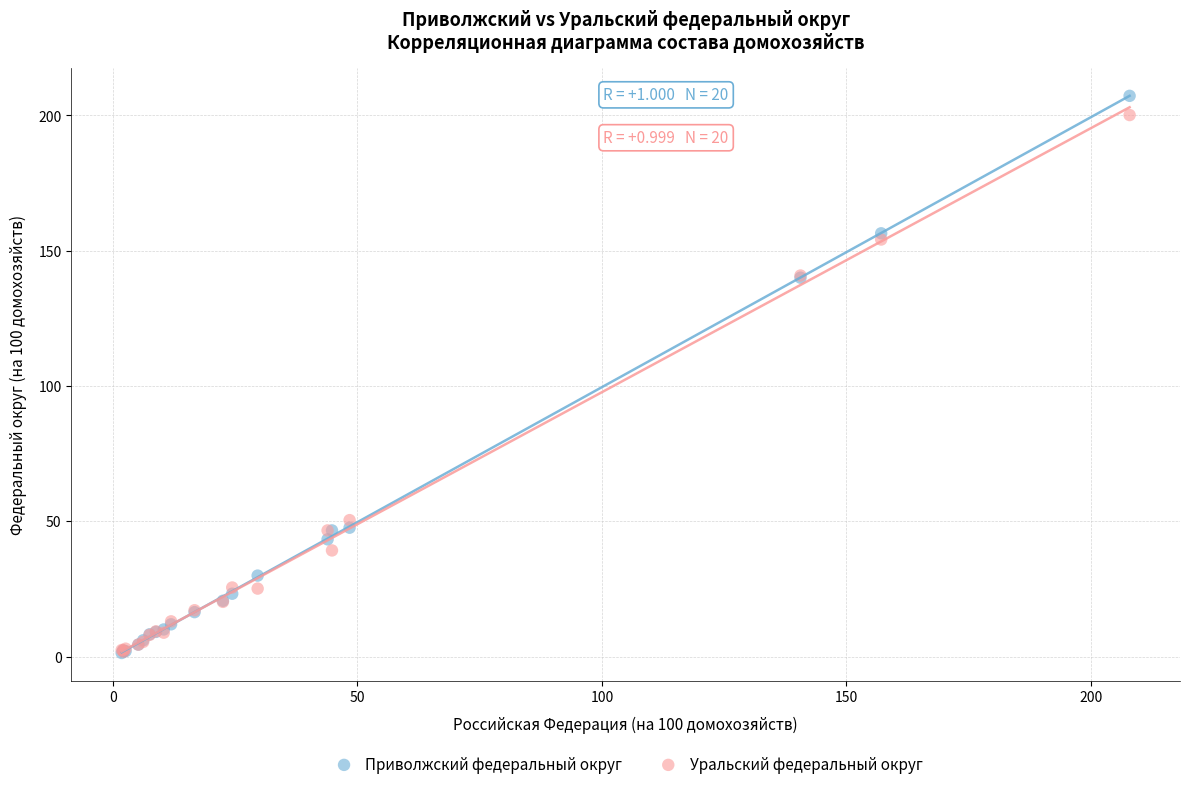

Which series reaches the maximum Y coordinate?

Приволжский федеральный округ